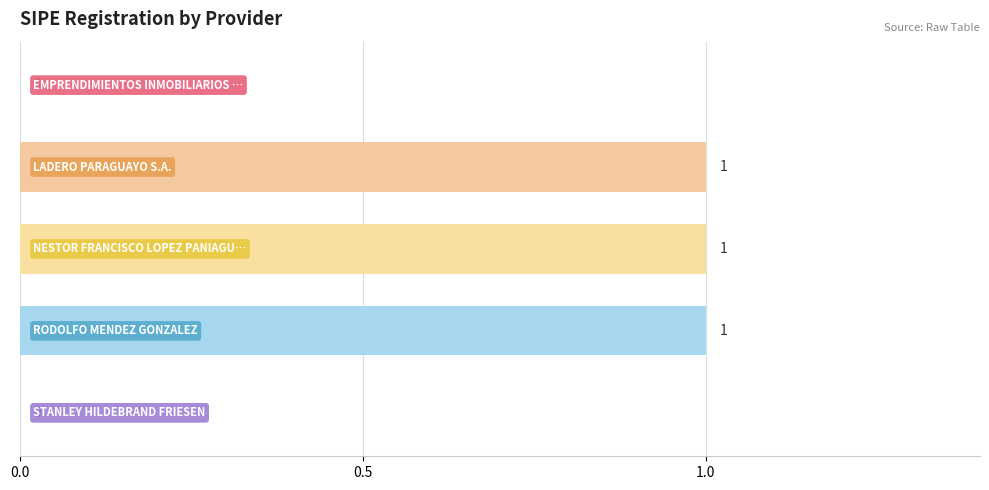

How many values are between 0 and 1?

5